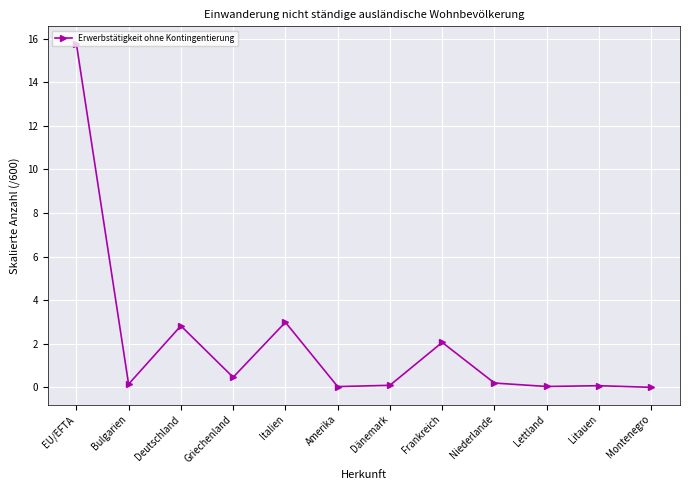

What is the difference between the maximum and minimum values?

15.8